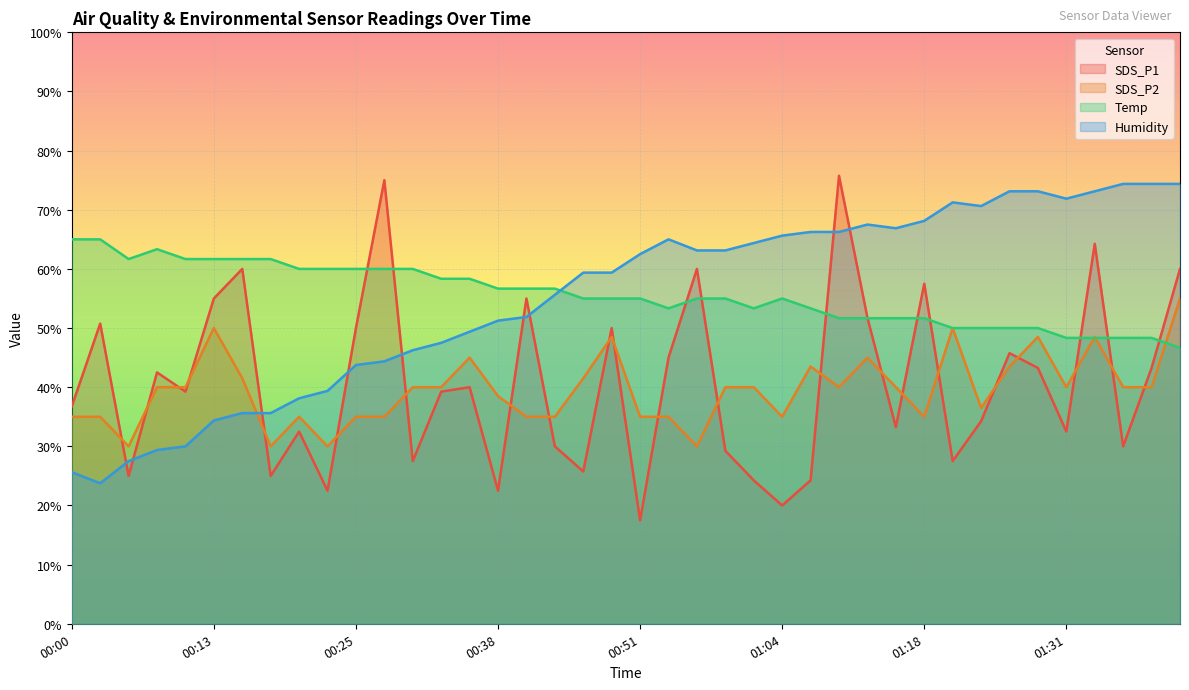

True or false: SDS_P2 and Humidity intersect in this chart.

True